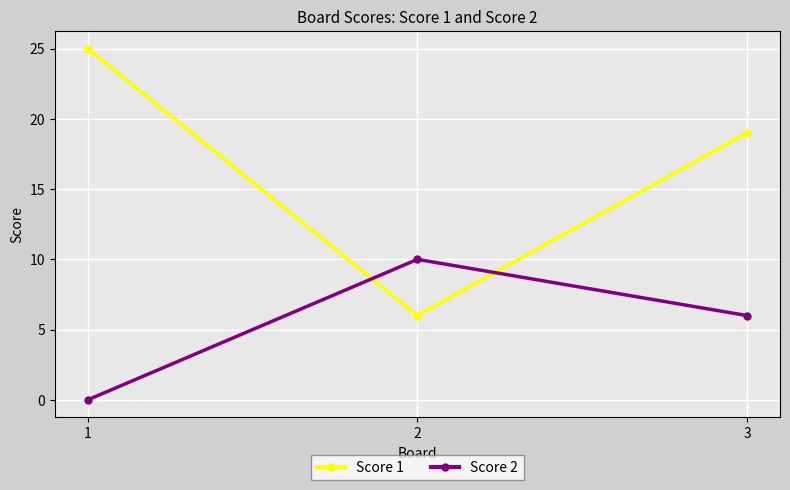

Is it true that Score 2 equals 0 at 1?

True